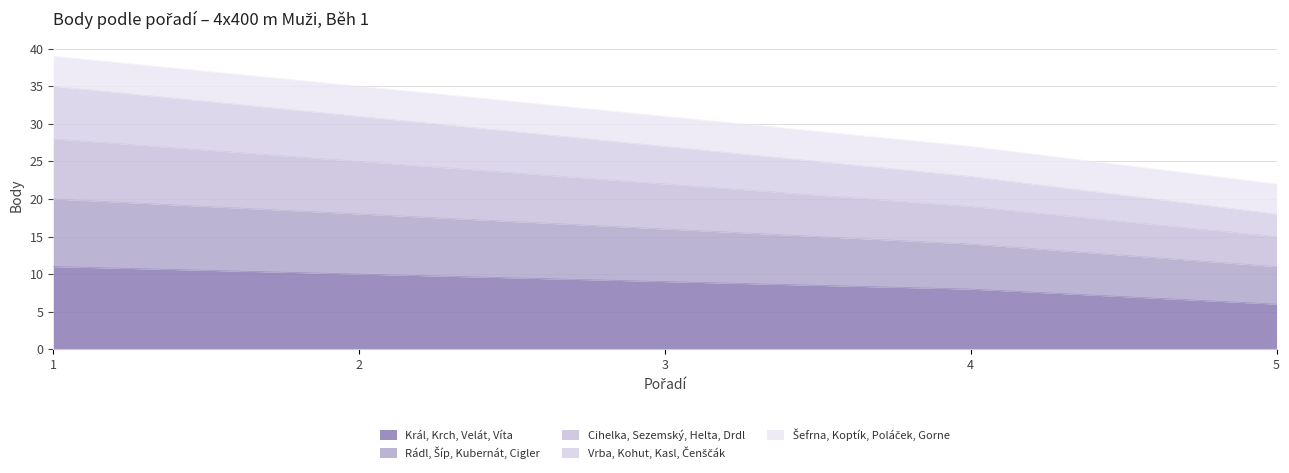

Is the value of Král, Krch, Velát, Víta at 4 greater than the value of Rádl, Šíp, Kubernát, Cigler at 2?

No